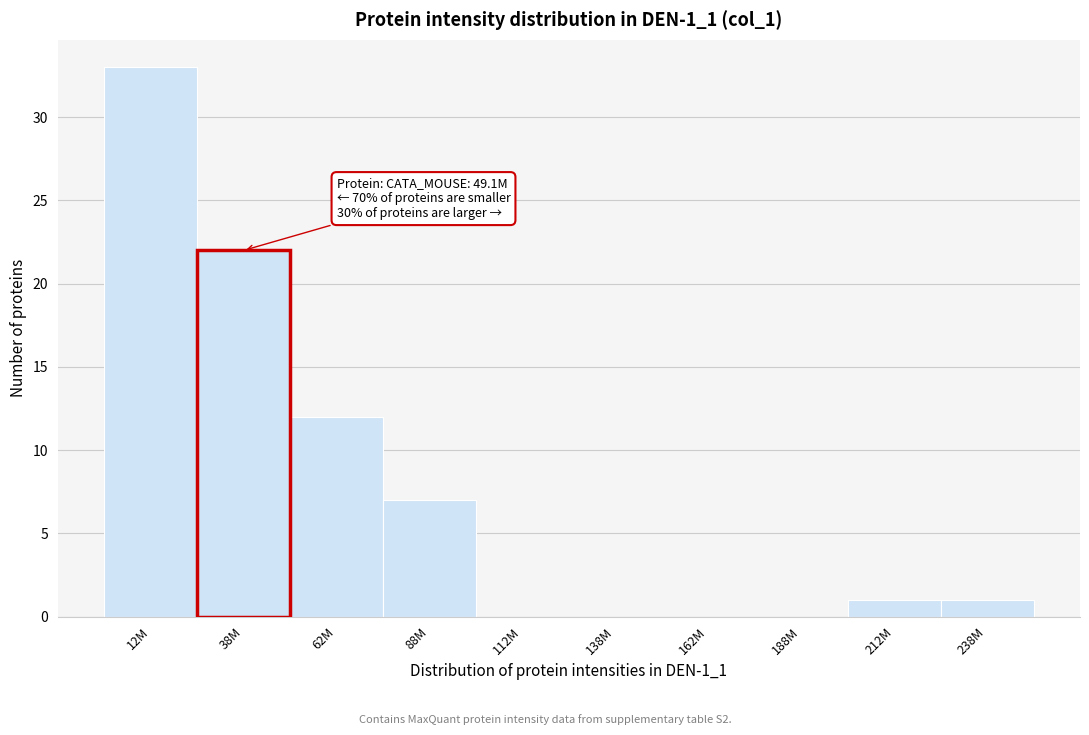

Reading left to right, list all the values displayed in this chart.

12M=33	38M=22	62M=12	88M=7	112M=0	138M=0	162M=0	188M=0	212M=1	238M=1